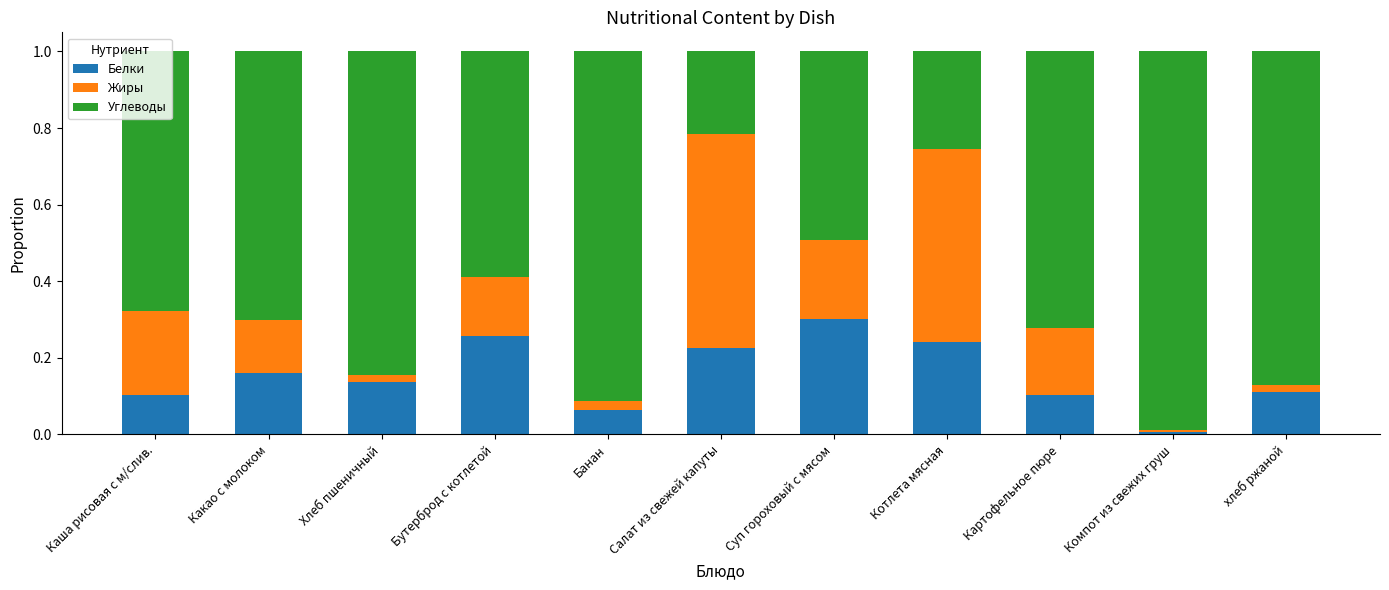

What is the sum of all Белки values?

1.7